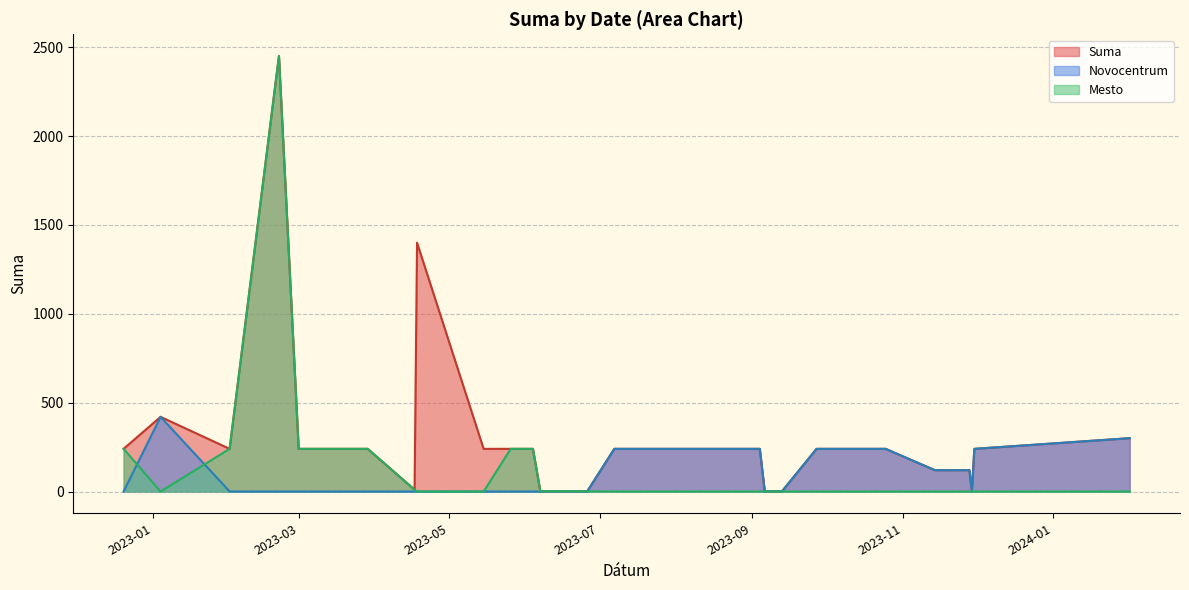

At which label does Suma reach its minimum?

2023-09-13